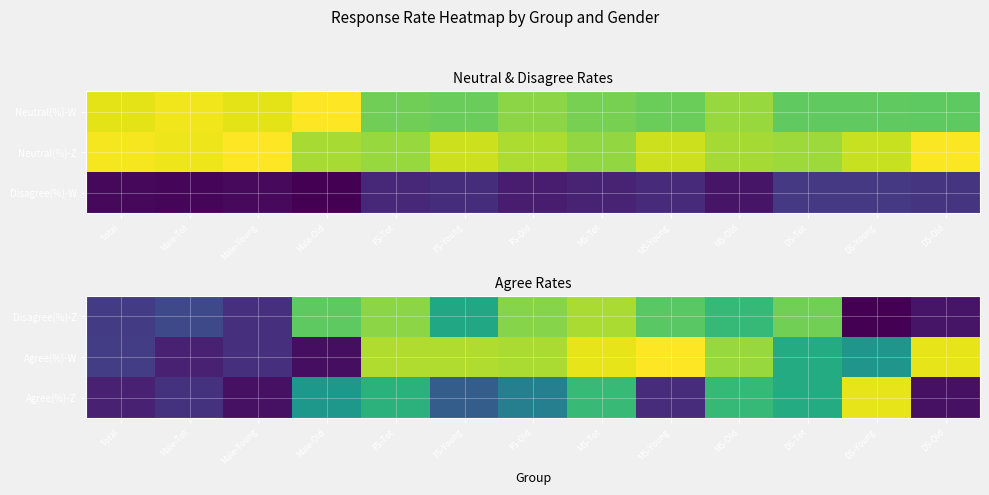

What is the difference between the maximum and minimum values in the Agree(%)-W series?

10.5